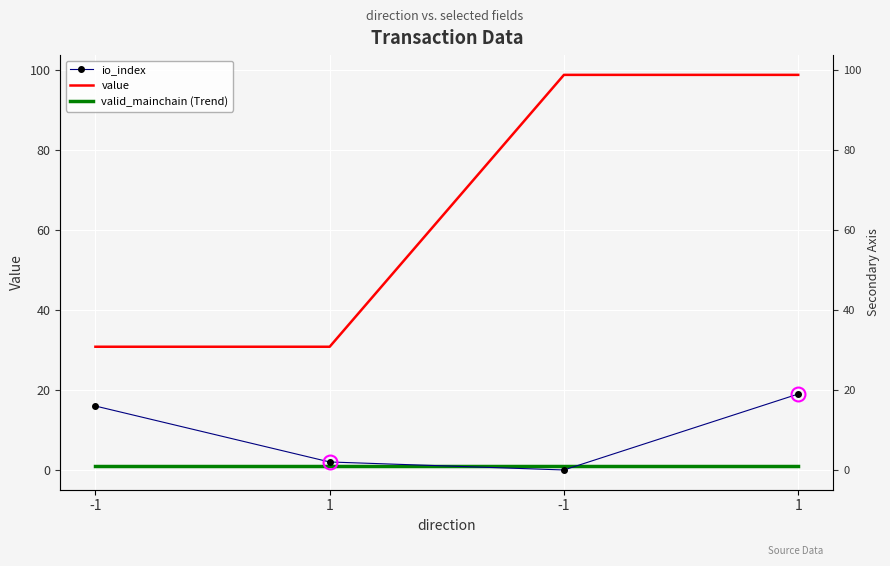

Is it true that io_index equals 2.0 at 1?

True